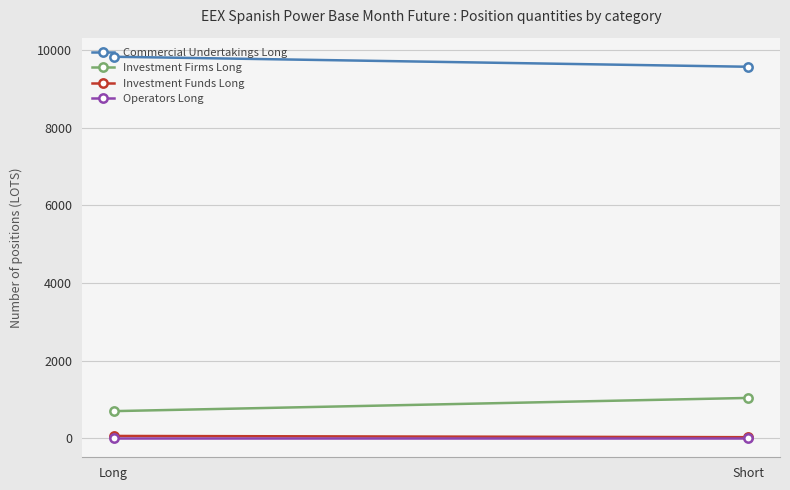

What is the total value across all series at Long?

10578.0